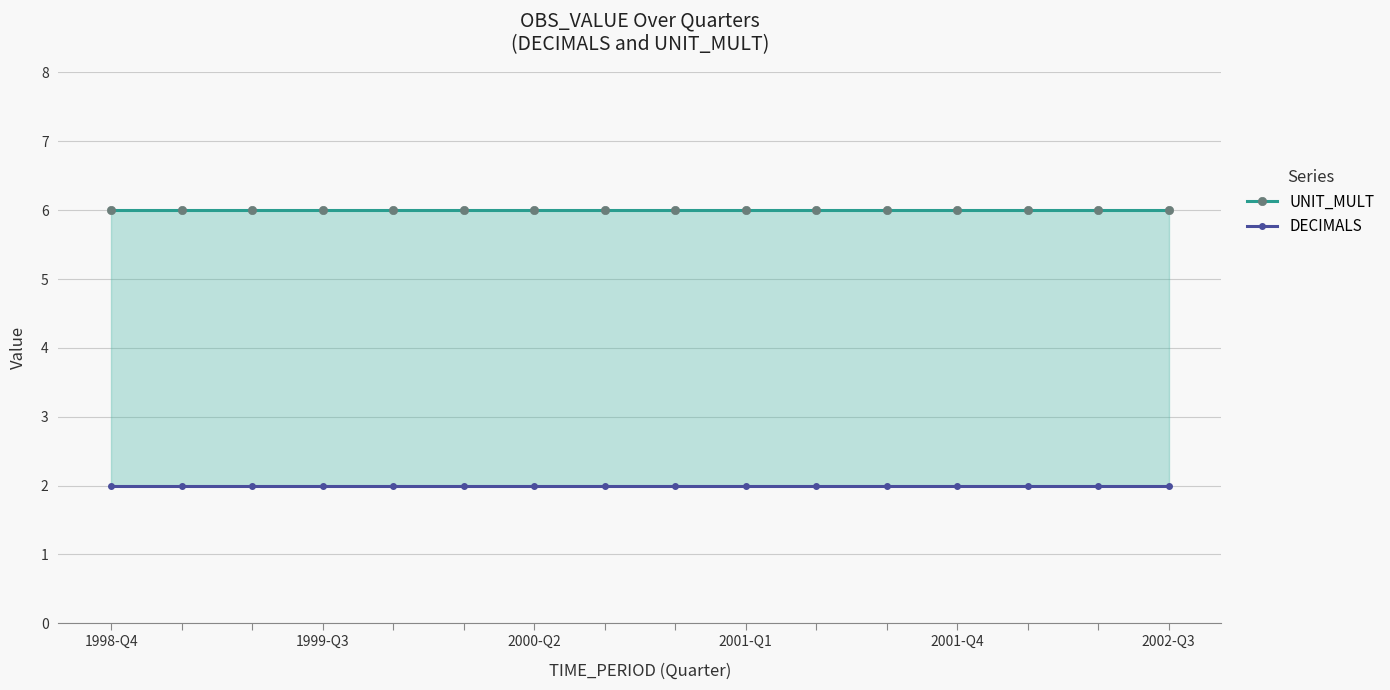

At how many categories does at least one series exceed 3?

16